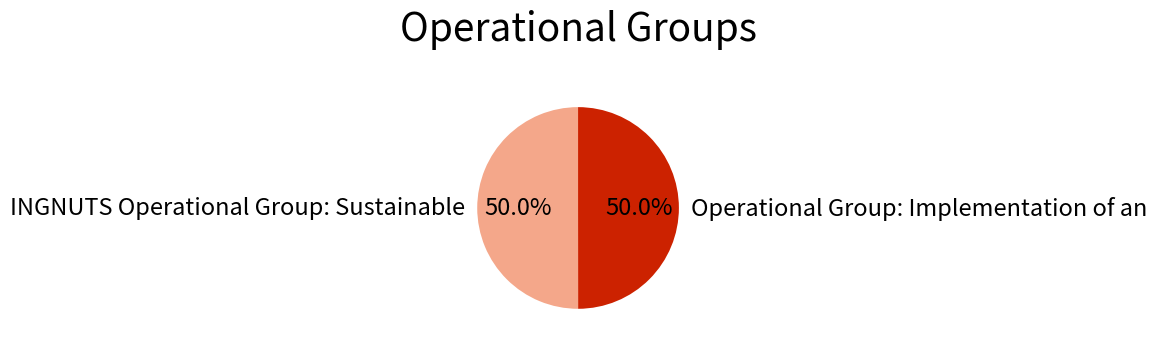

What is the total percentage of INGNUTS Operational Group: Sustainable and Operational Group: Implementation of an?

100.0%